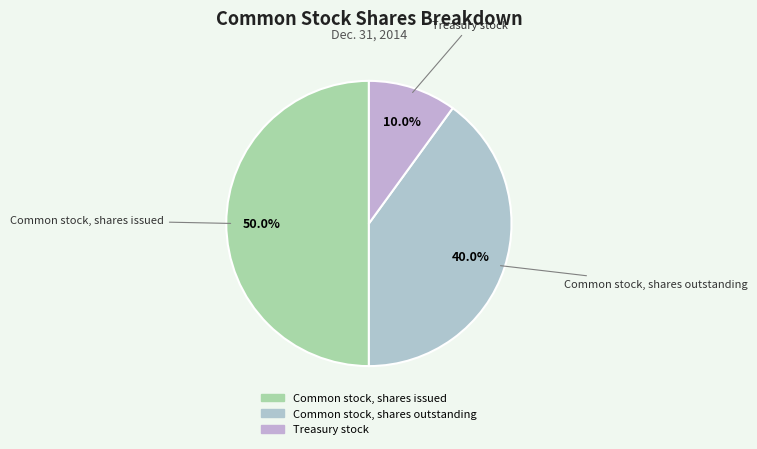

Is Common stock, shares outstanding the majority of the pie?

No